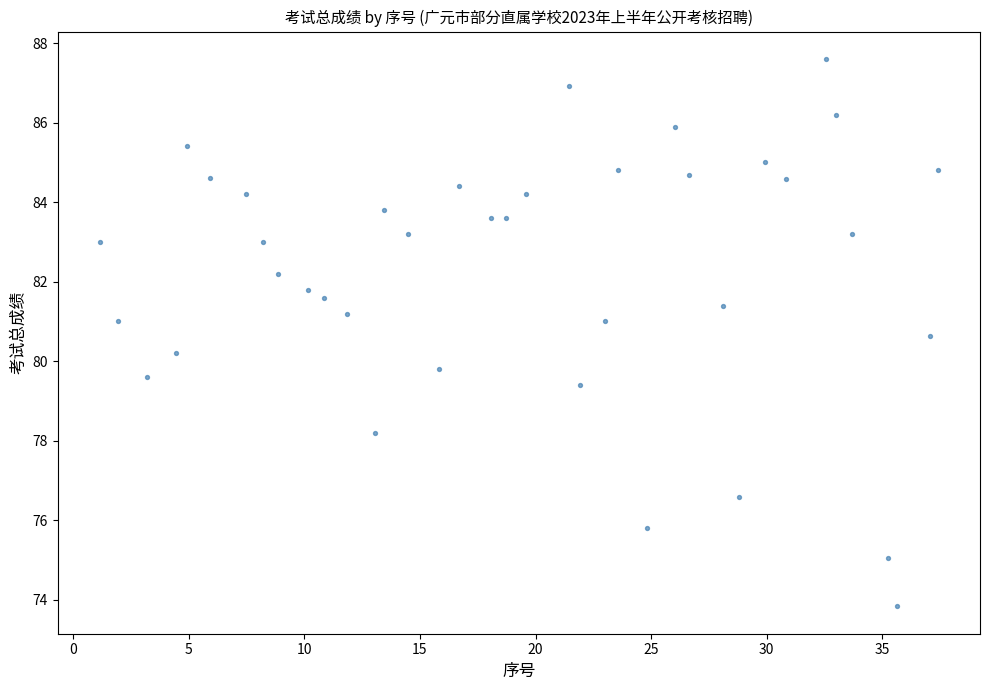

What is the range of Y values (max minus min)?

13.8